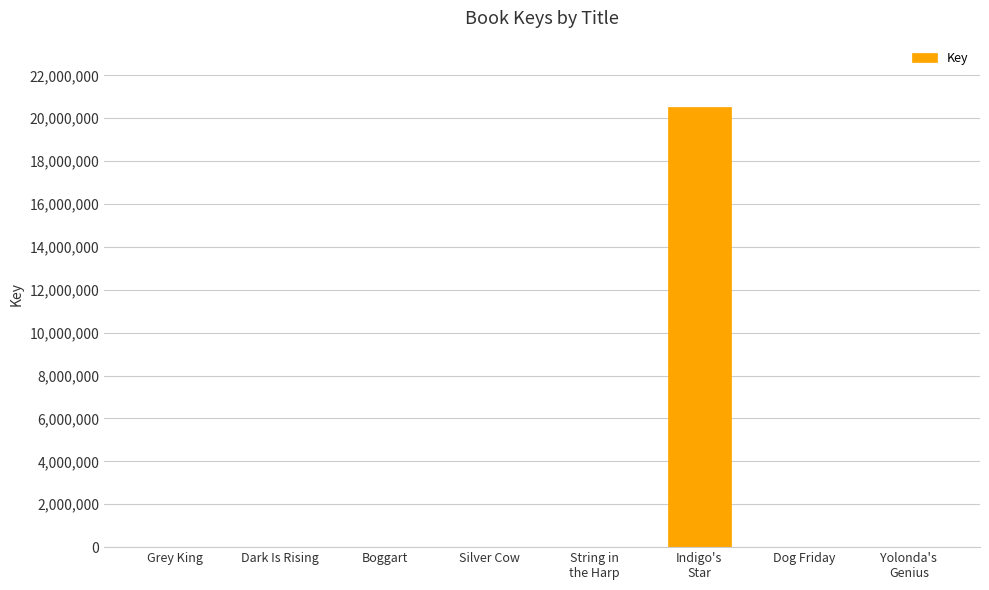

Is it true that the value at Indigo's
Star is 5044695?

False